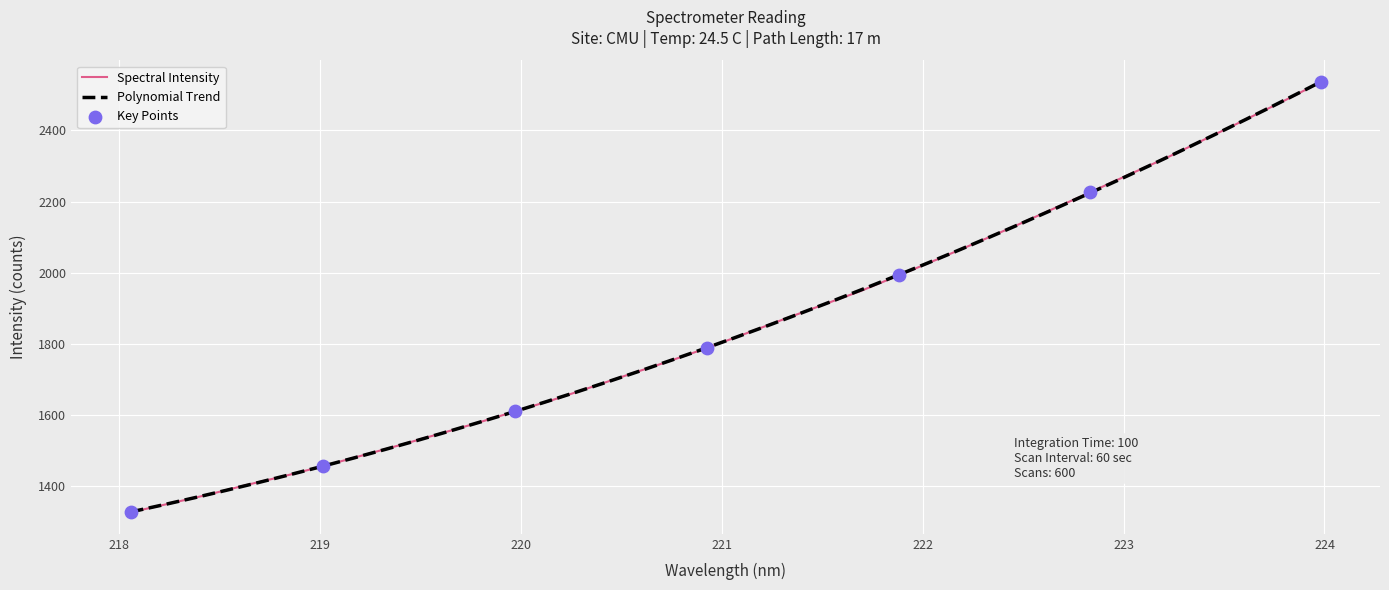

What is the ratio of the value at 223.5987 to the value at 221.8812?

1.2